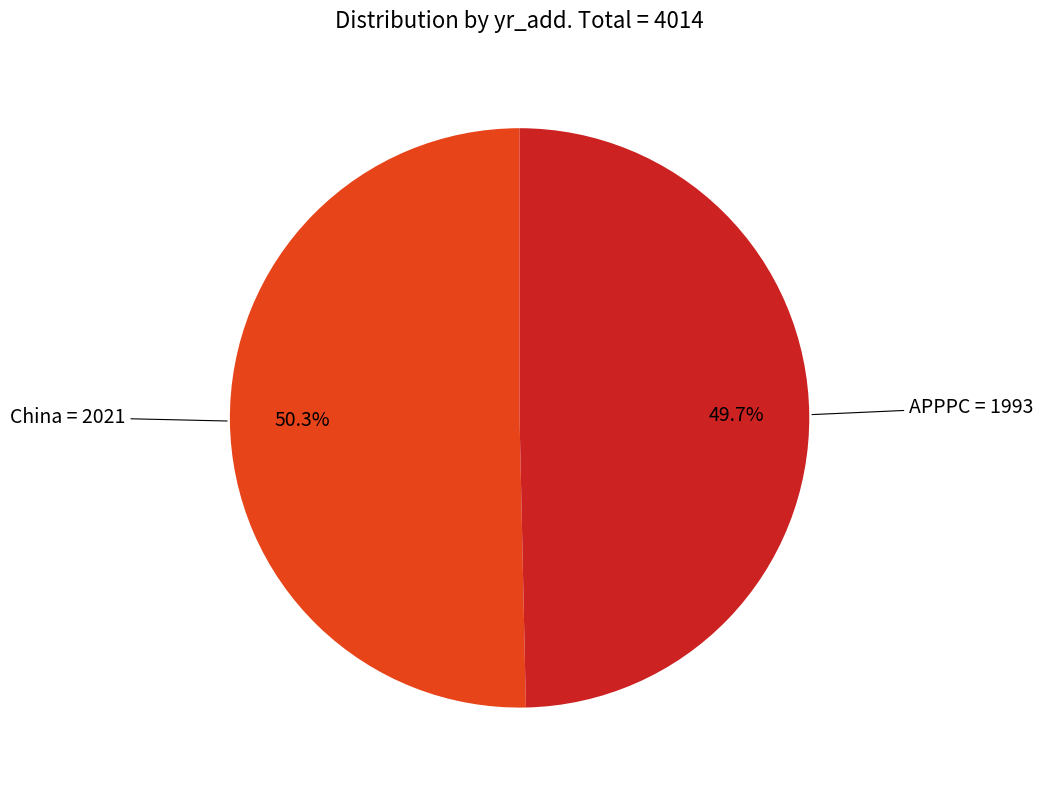

Is there a majority slice in this chart?

Yes